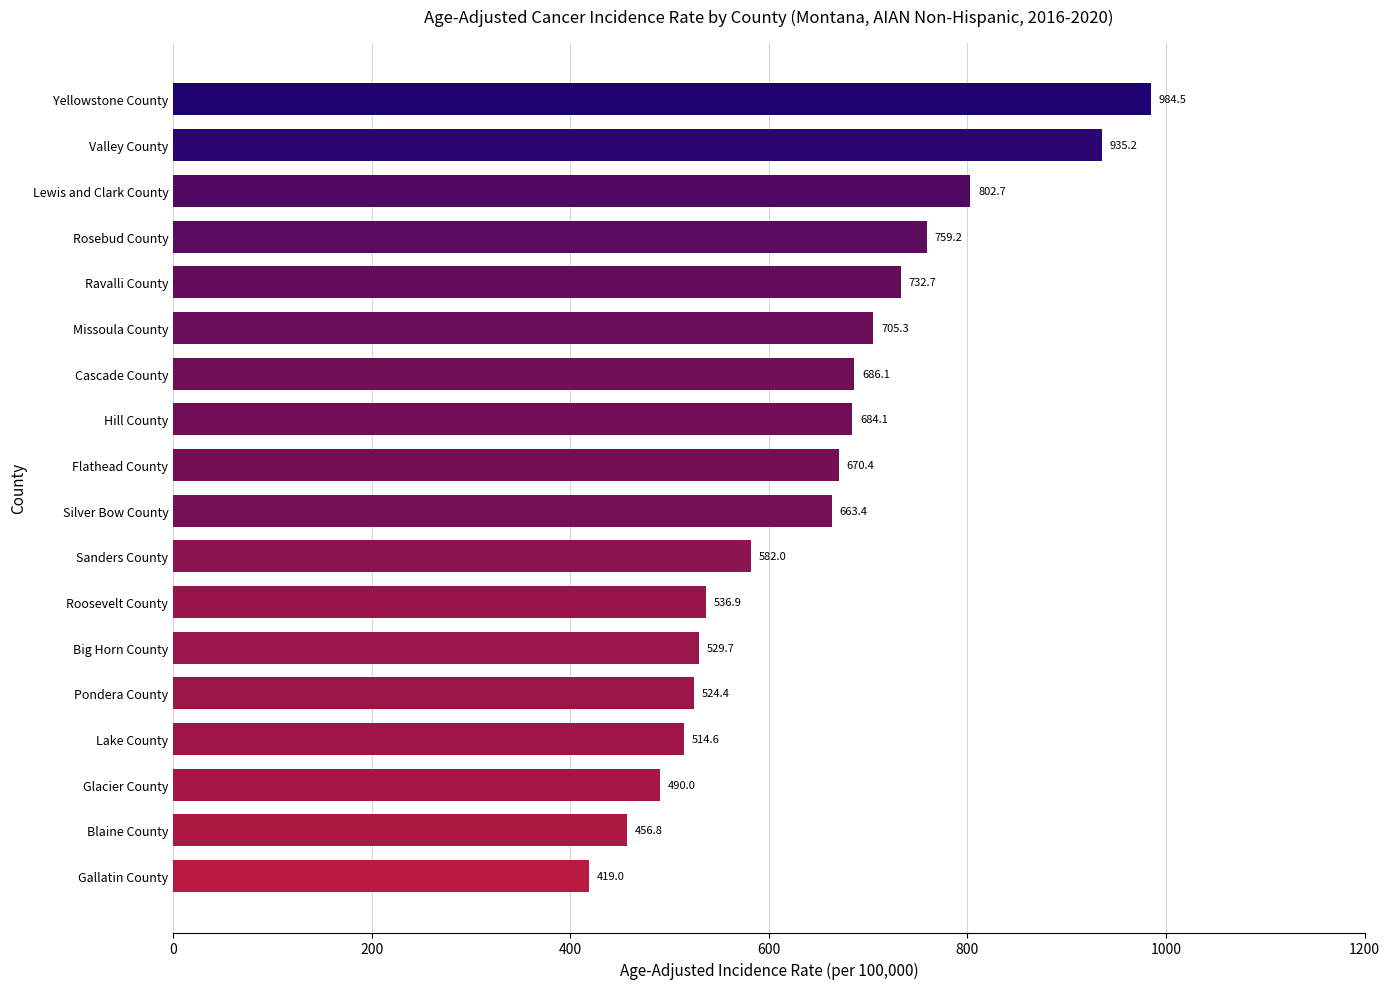

What is the ratio of the value at Gallatin County to the value at Missoula County?

0.6